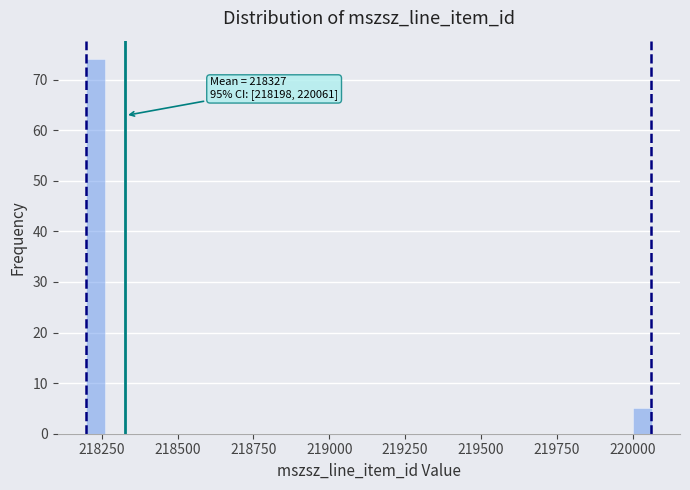

Around what value on the x-axis is the tallest bar? Give the approximate position of its centre, as read against the axis.

218250